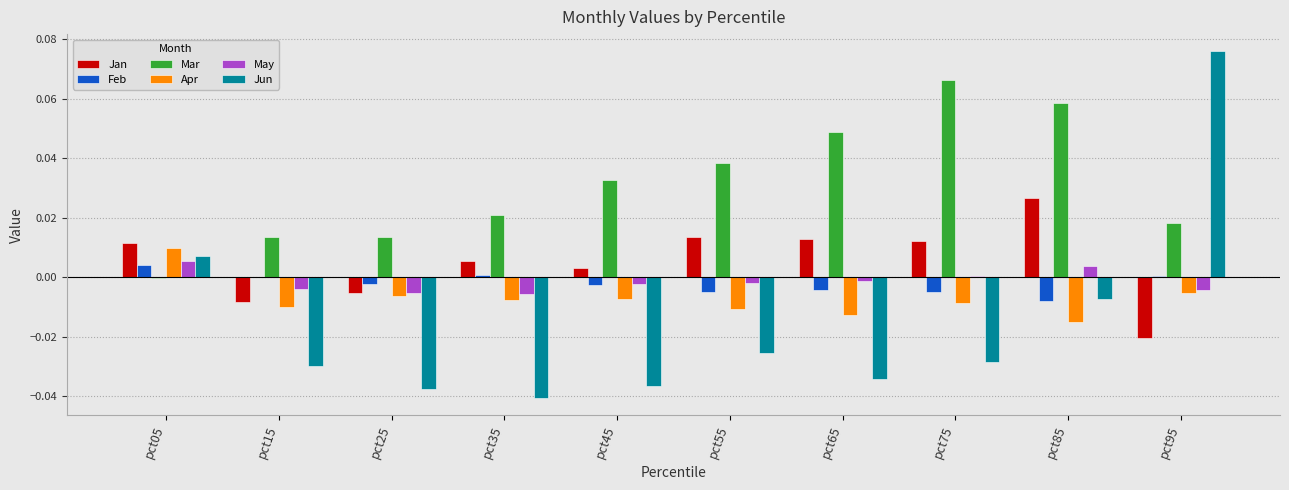

Between pct35 and pct65, which series saw the biggest shift?

Mar